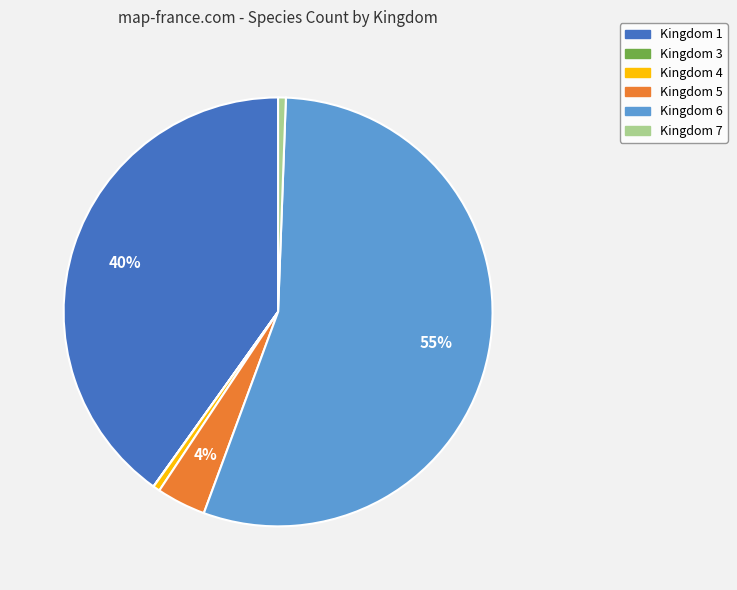

Which category has the biggest portion of the pie?

Kingdom 6